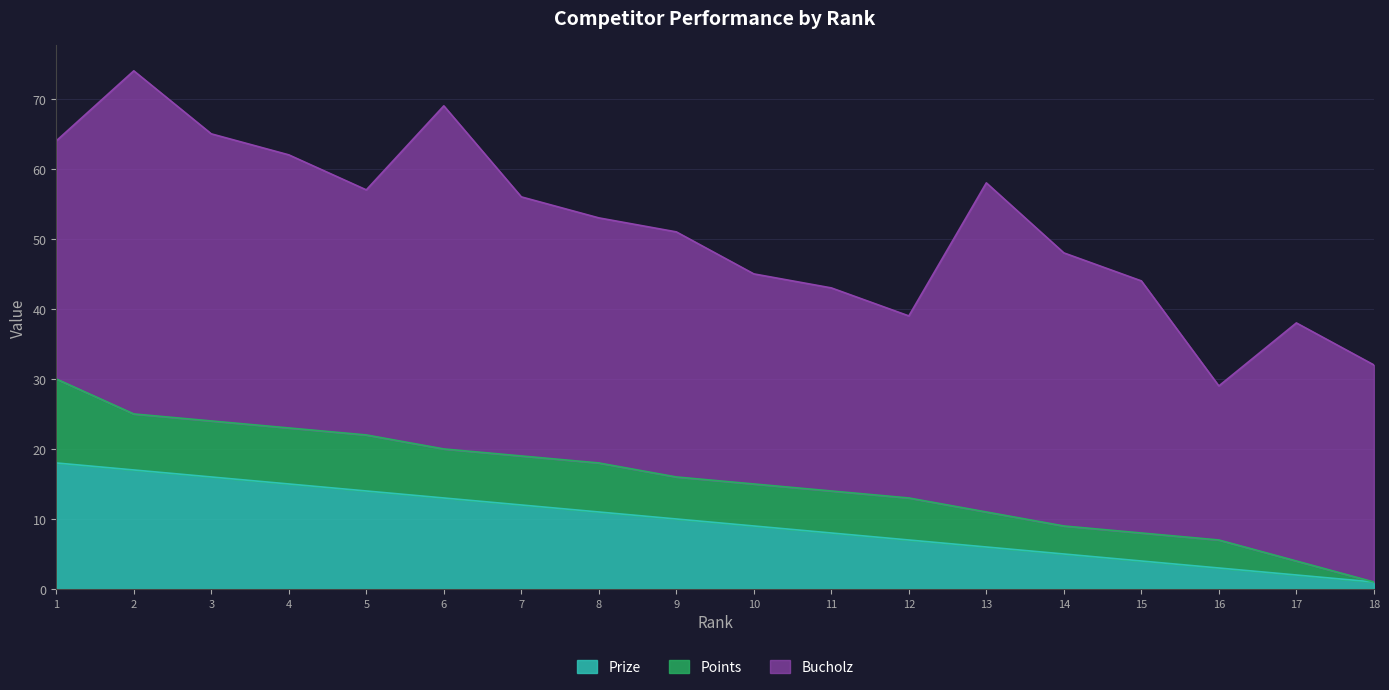

The Bucholz series shows 30 at 10. True or false?

True